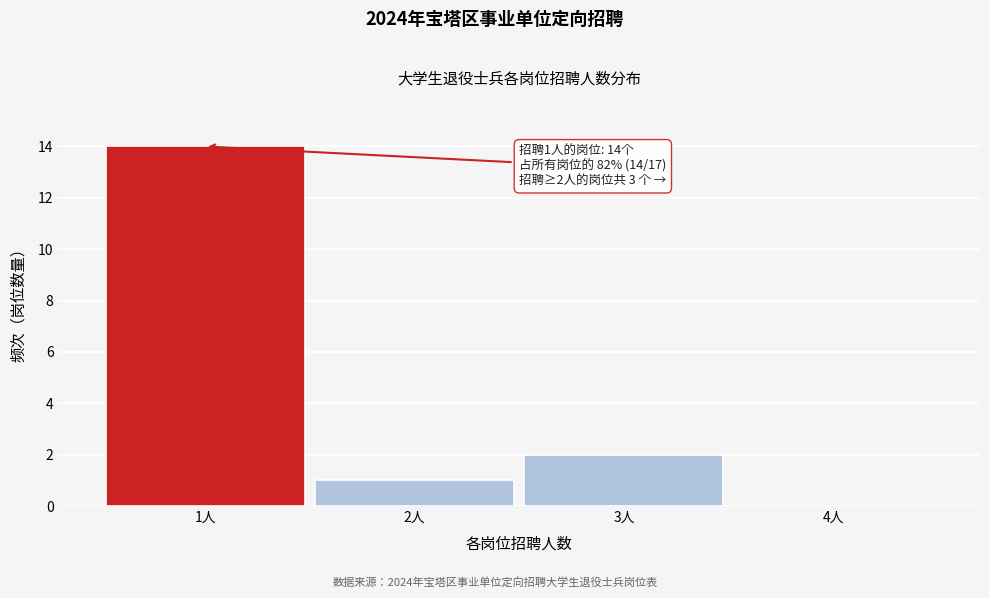

Reading left to right, what are all the values shown in this chart?

1人=14	2人=1	3人=2	4人=0